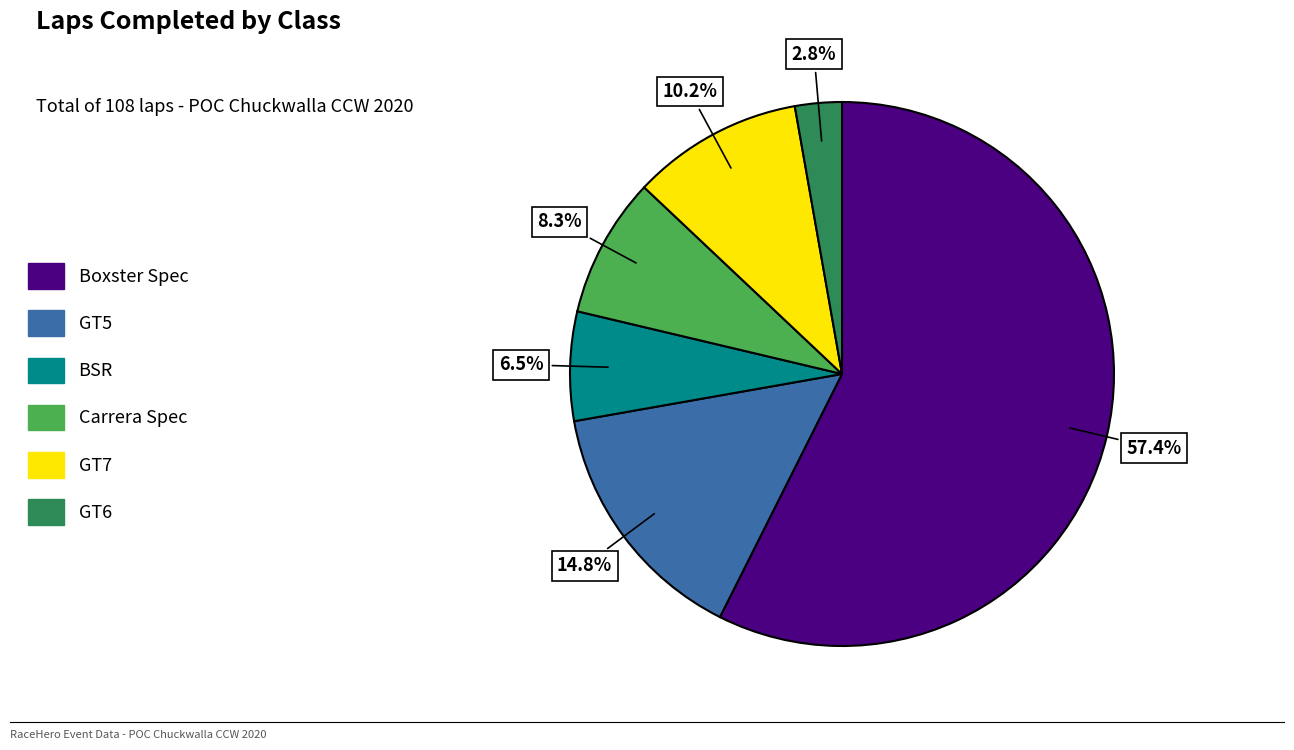

How many slices are in this pie chart?

6